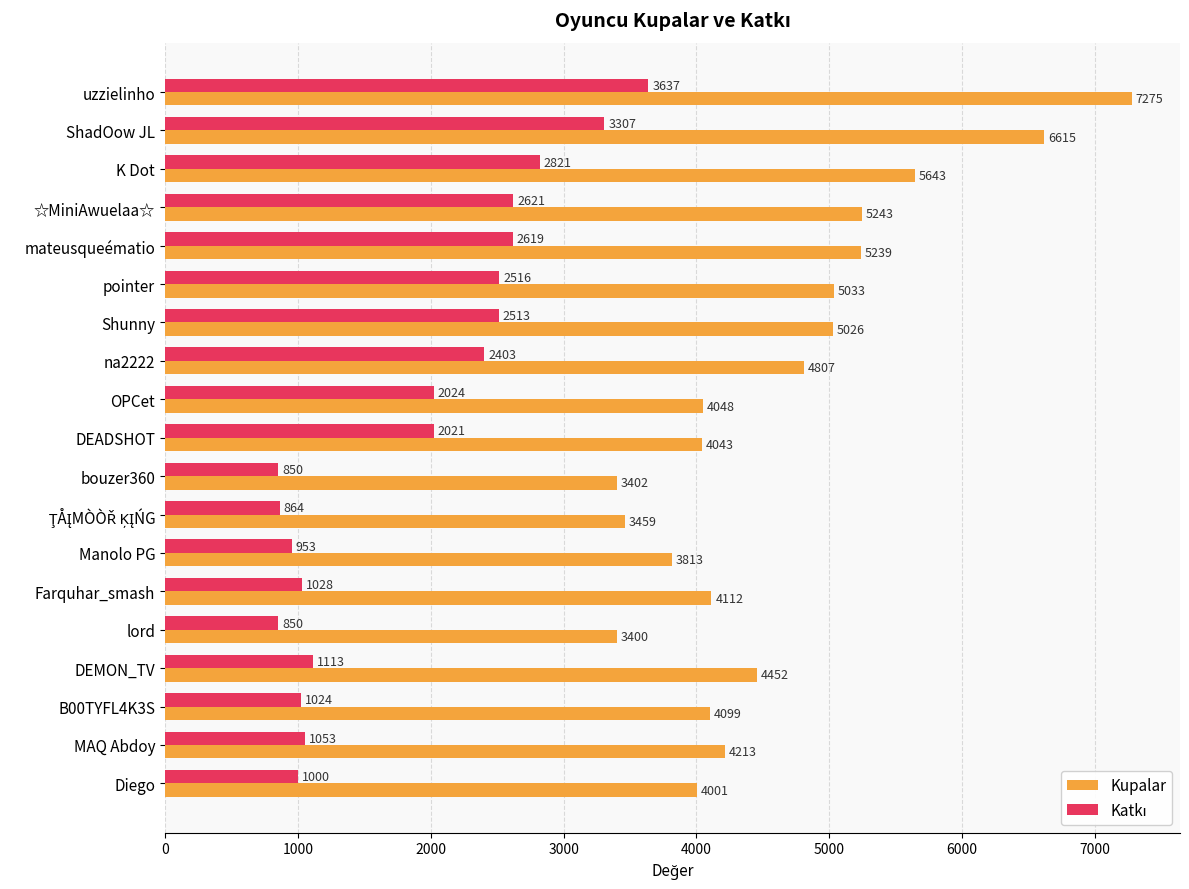

At how many categories does at least one series exceed 6709?

1